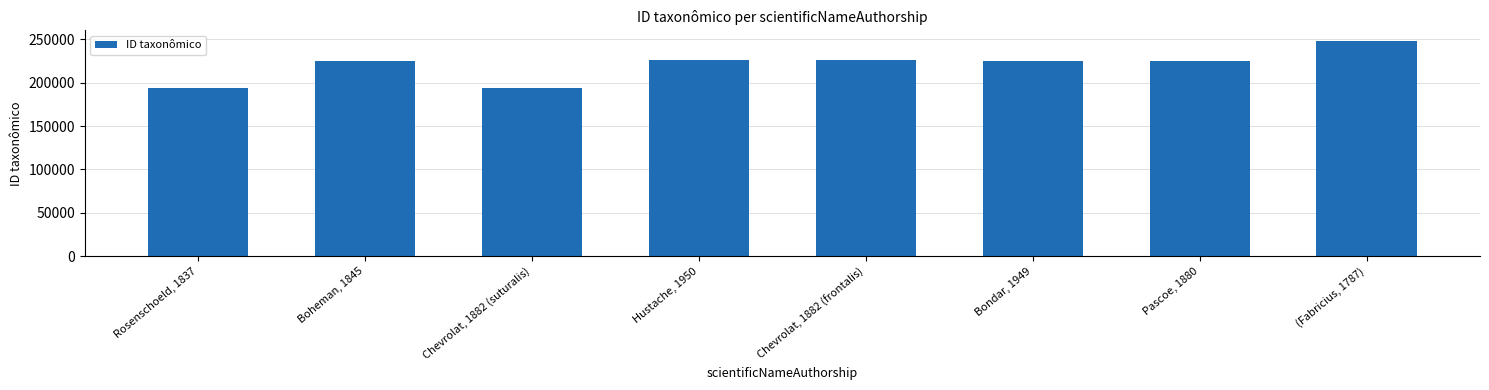

What is the difference between the values at Chevrolat, 1882 (frontalis) and Boheman, 1845?

1229